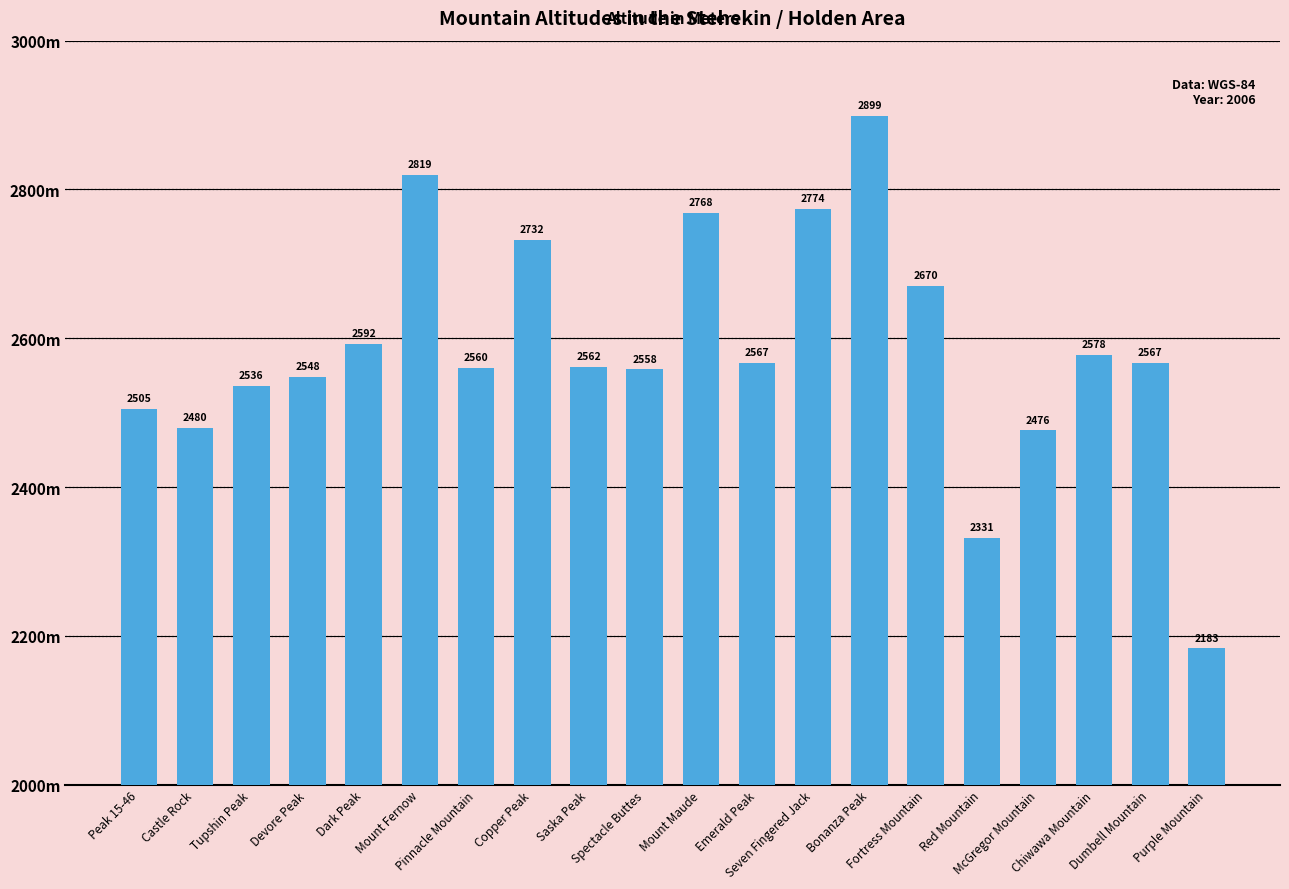

Where does the data first go above 2567?

Dark Peak